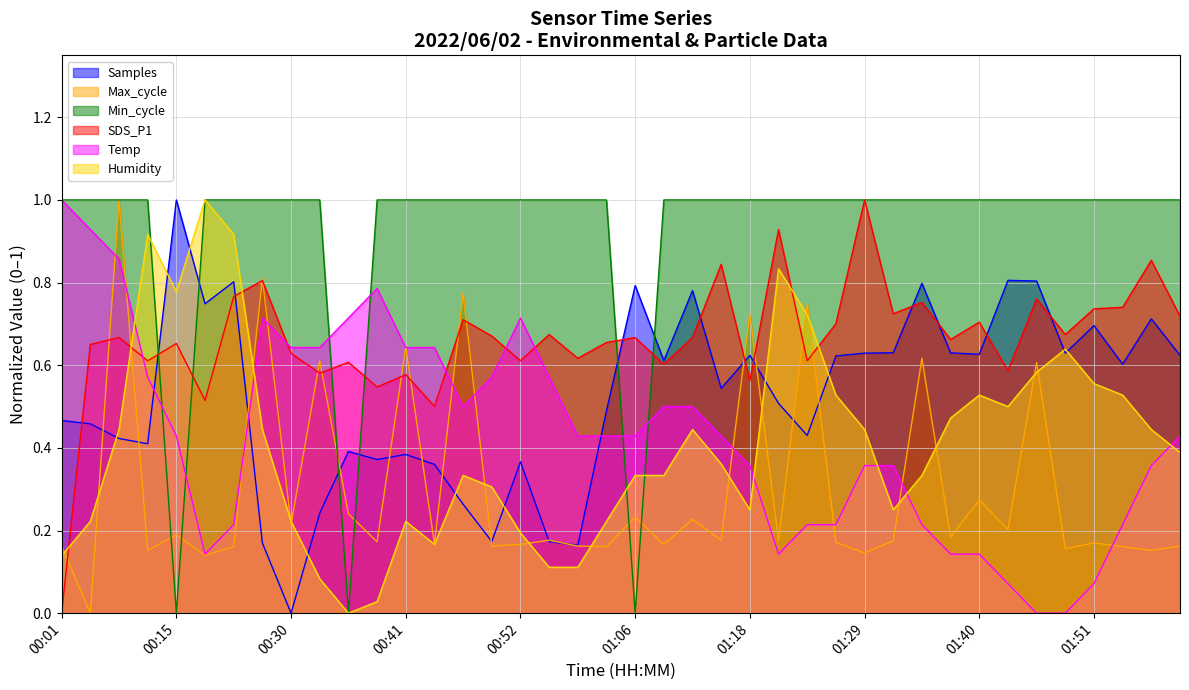

What is the maximum value shown in the chart?

1.0